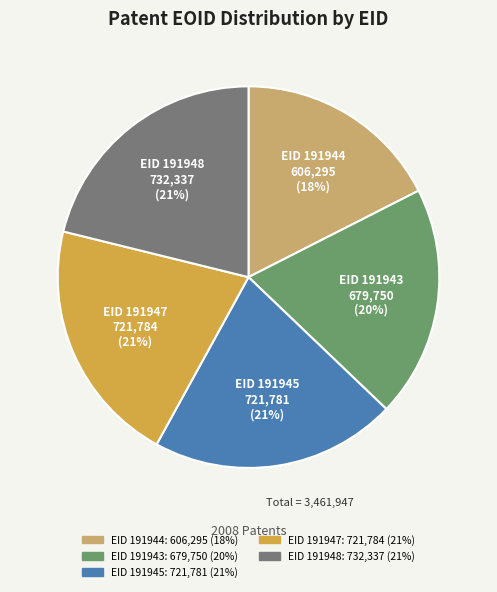

Is there a majority slice in this chart?

No